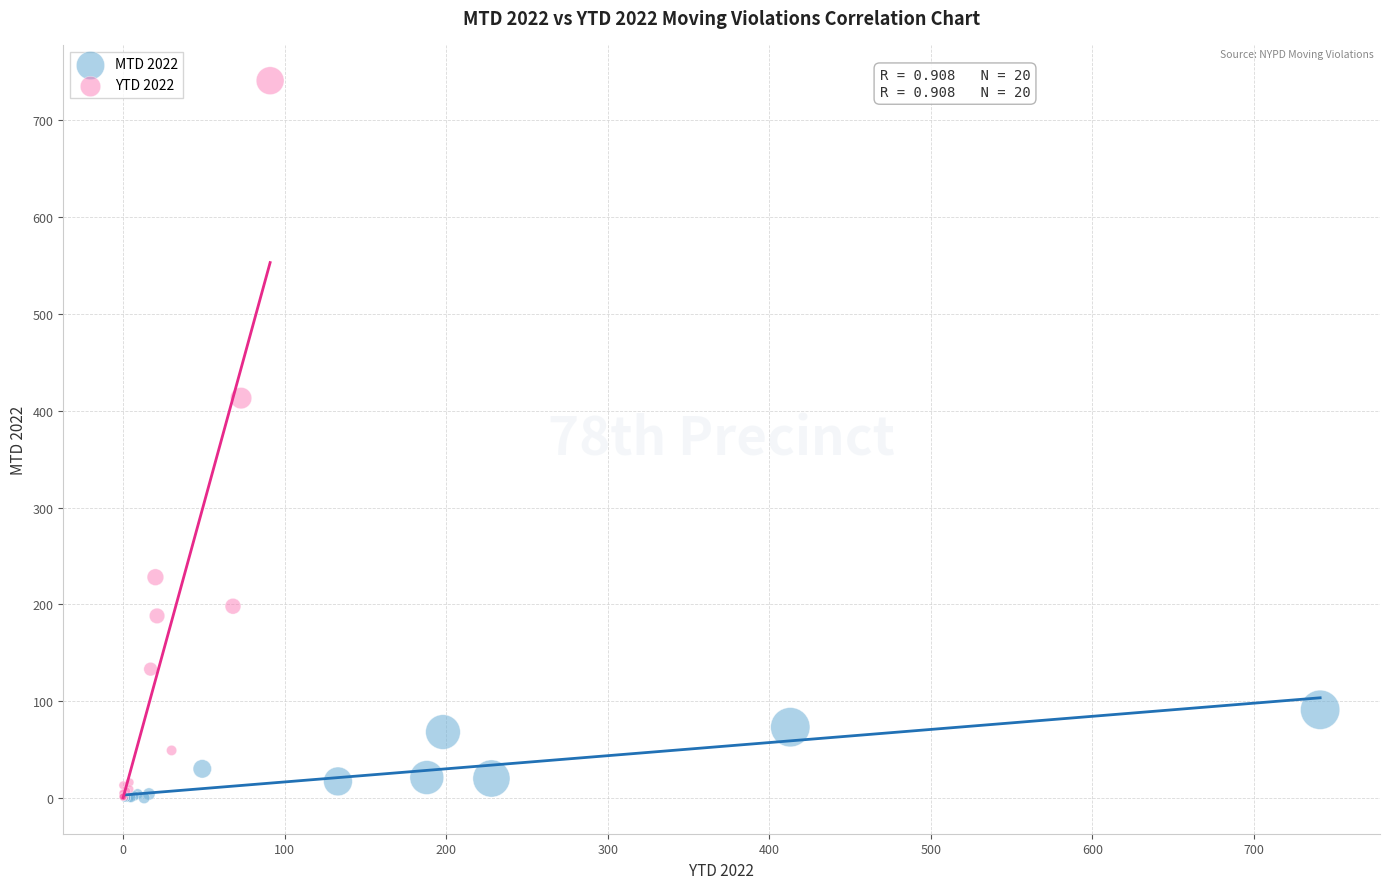

Which series has the largest Y range (max minus min)?

YTD 2022